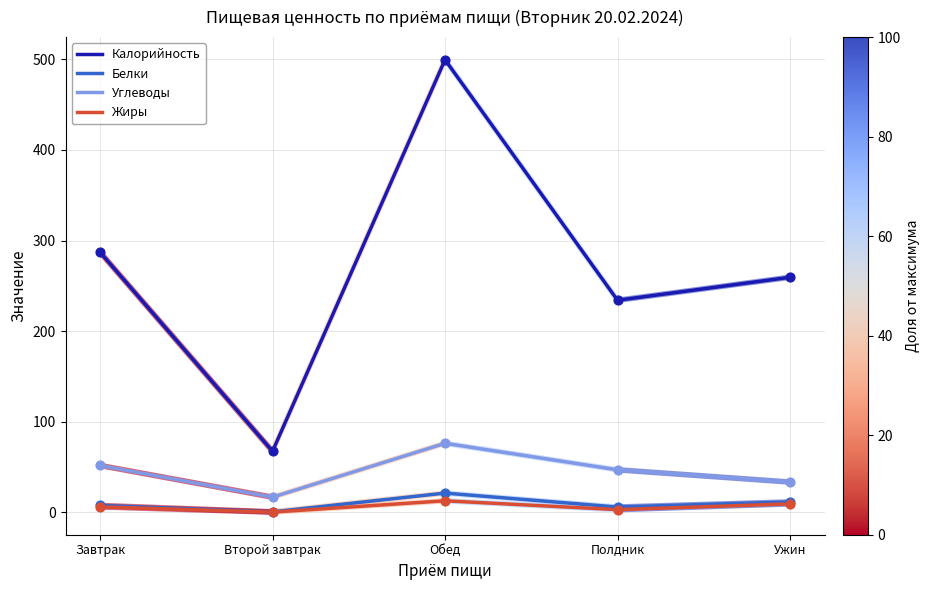

Which series has the widest spread of values?

Калорийность